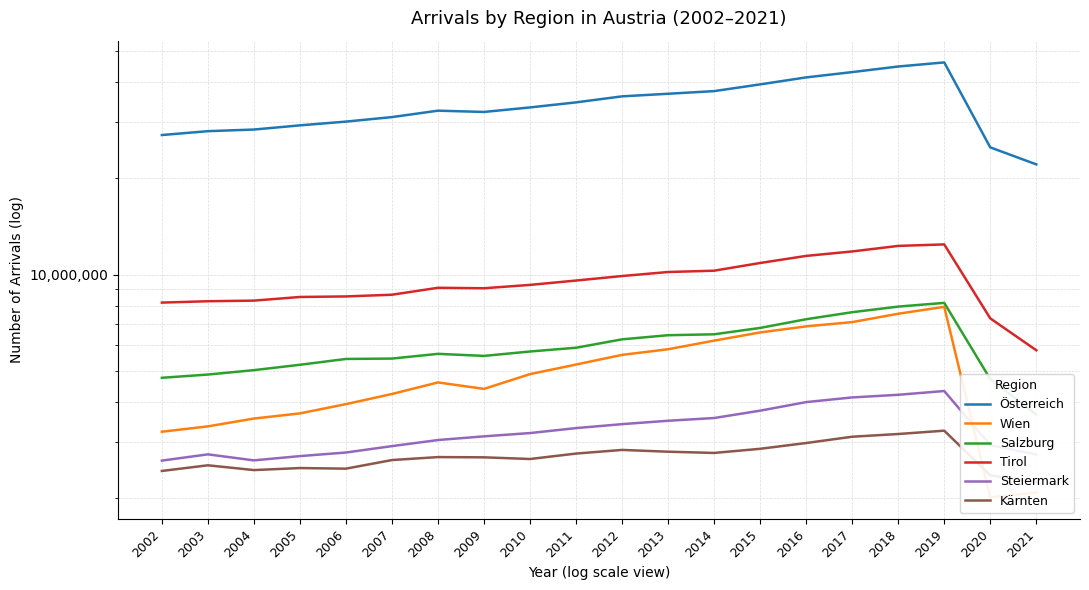

True or false: Steiermark and Österreich intersect in this chart.

False